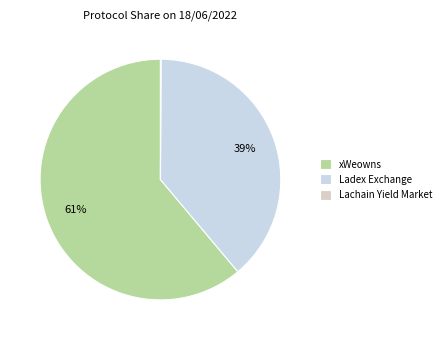

How many segments does this pie chart have?

3